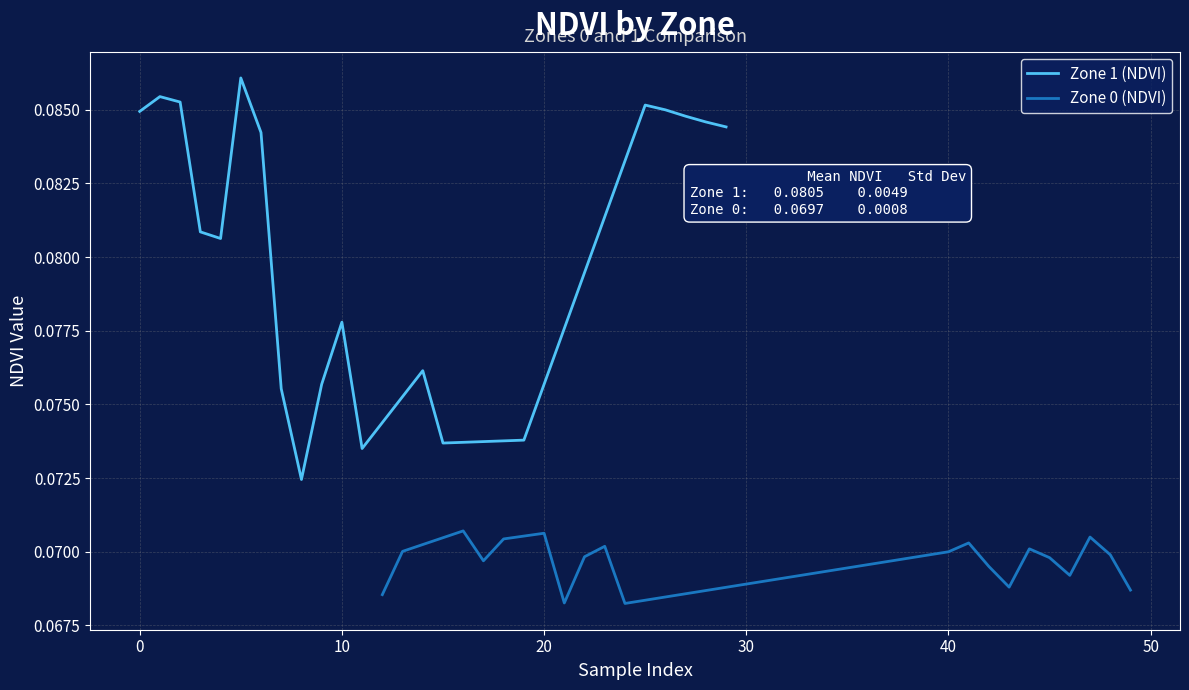

What is the total value across all series at 50?

0.2